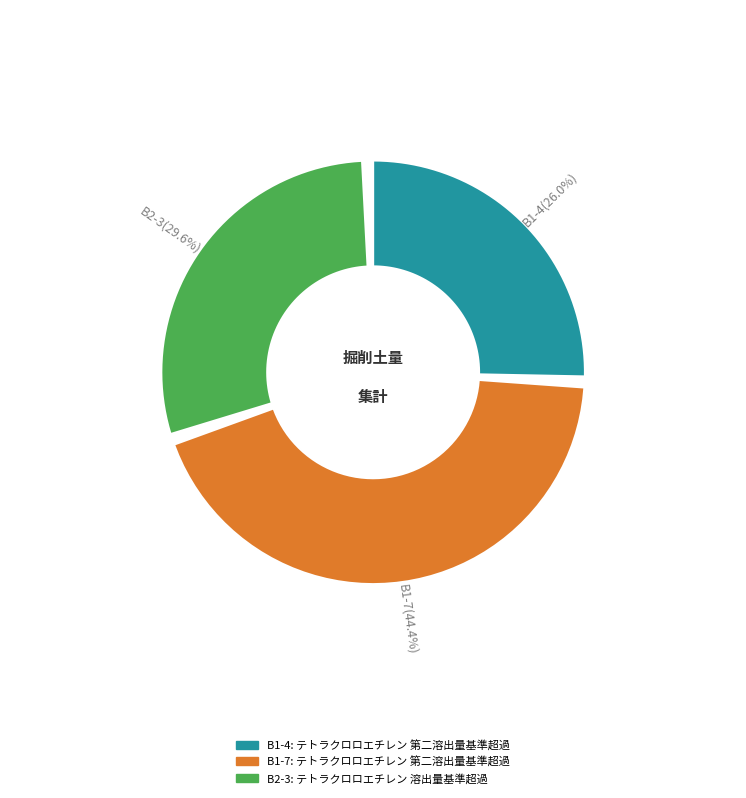

Combined, do B1-7 and B1-4 account for over 50%?

Yes